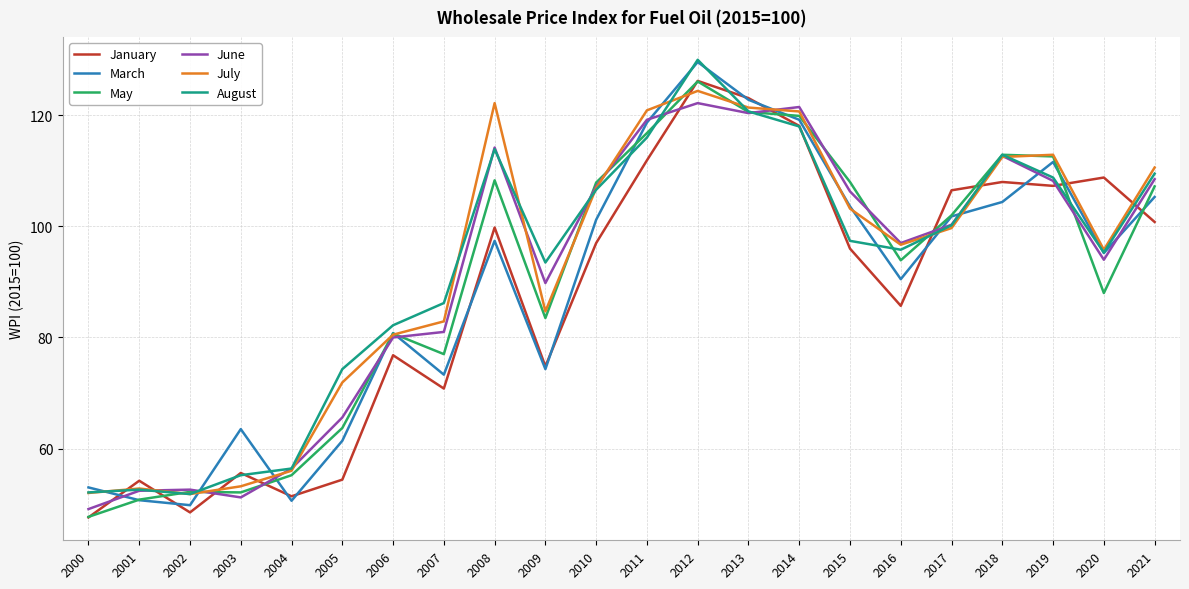

How many categories are shown in the chart?

22